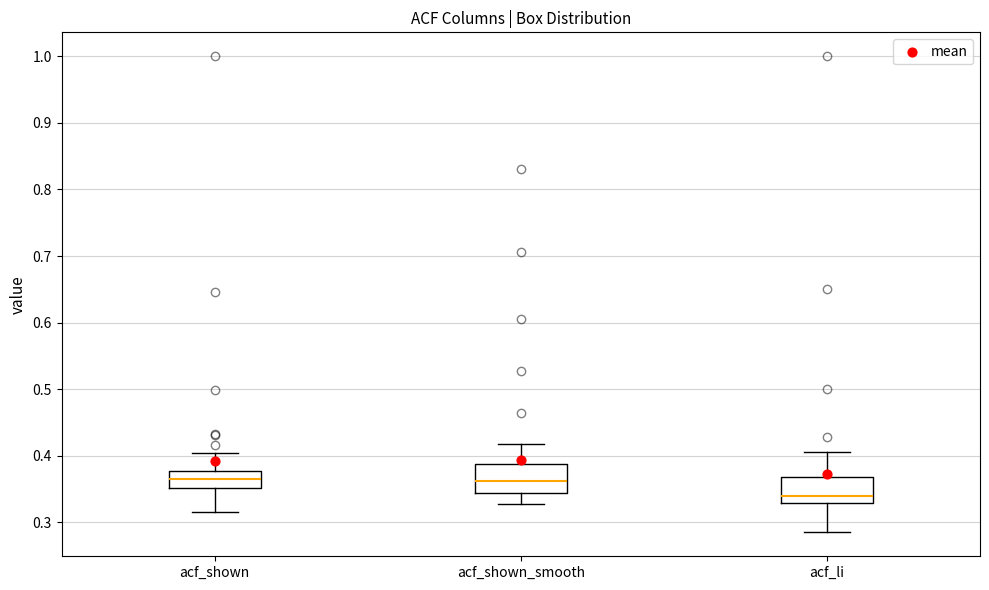

Reading left to right, transcribe this box plot: for each box, give where its median line is, the range the box spans, and where its two whiskers end, as read against the y-axis. The values are not printed on the chart, so give them approximately, as read against the axis.

acf_shown: median 0.37, box 0.35 to 0.38, whiskers 0.32 to 0.40
acf_shown_smooth: median 0.36, box 0.34 to 0.39, whiskers 0.33 to 0.42
acf_li: median 0.34, box 0.33 to 0.37, whiskers 0.29 to 0.41